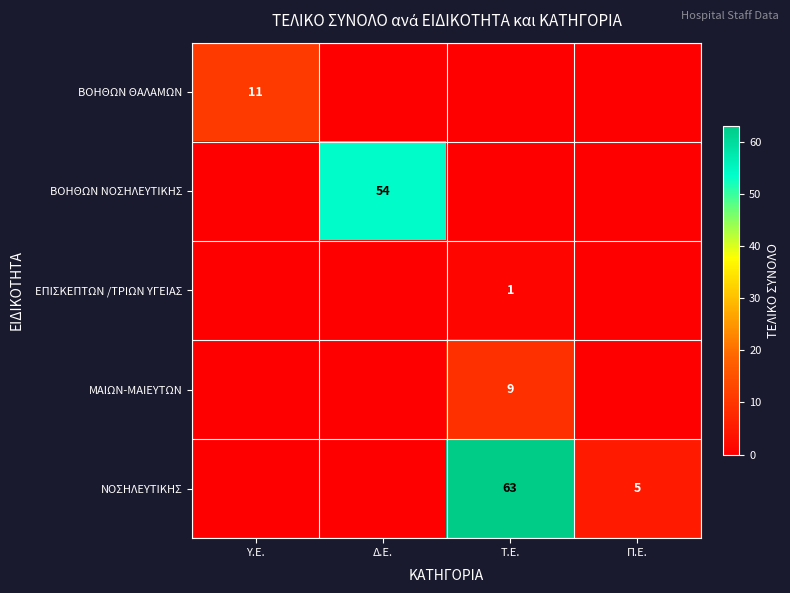

The ΝΟΣΗΛΕΥΤΙΚΗΣ series shows 63 at Τ.Ε.. True or false?

True